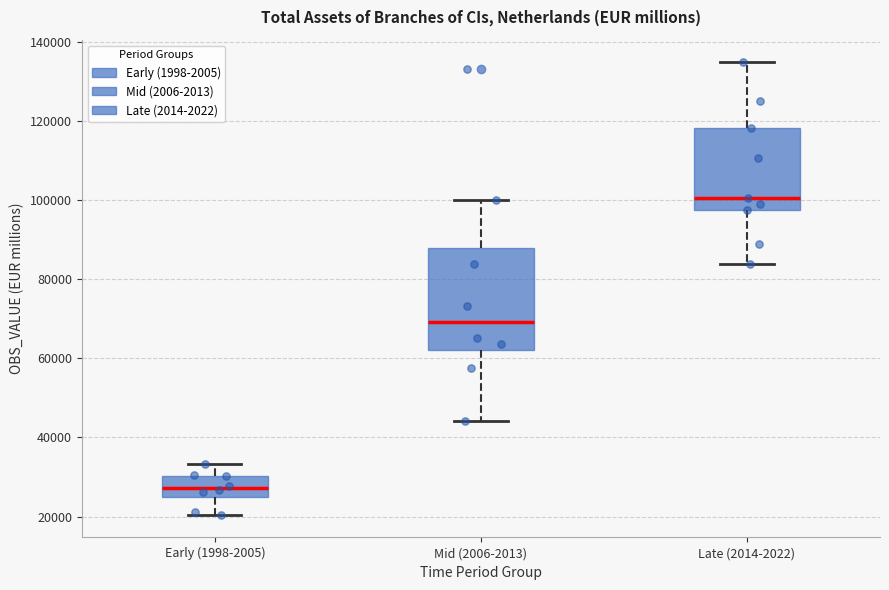

Reading left to right, transcribe this box plot: for each box, give where its median line is, the range the box spans, and where its two whiskers end, as read against the y-axis. The values are not printed on the chart, so give them approximately, as read against the axis.

Early (1998-2005): median 28000, box 24000 to 30000, whiskers 20000 to 34000
Mid (2006-2013): median 70000, box 62000 to 88000, whiskers 44000 to 100000
Late (2014-2022): median 100000, box 98000 to 118000, whiskers 84000 to 134000